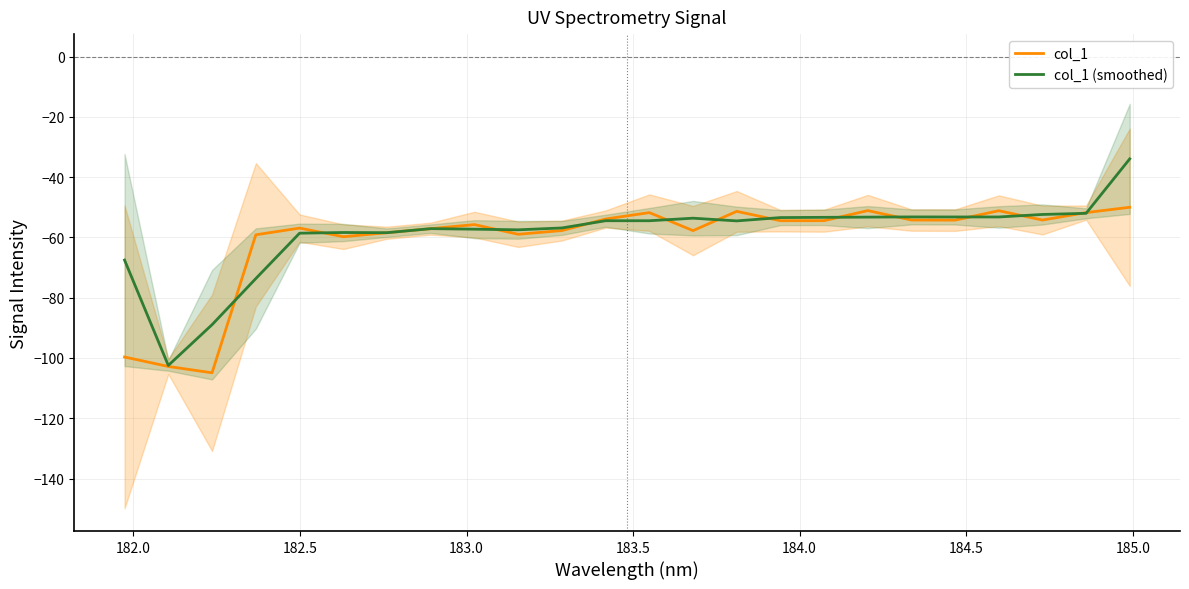

What is the minimum value for col_1 (smoothed)?

-102.5